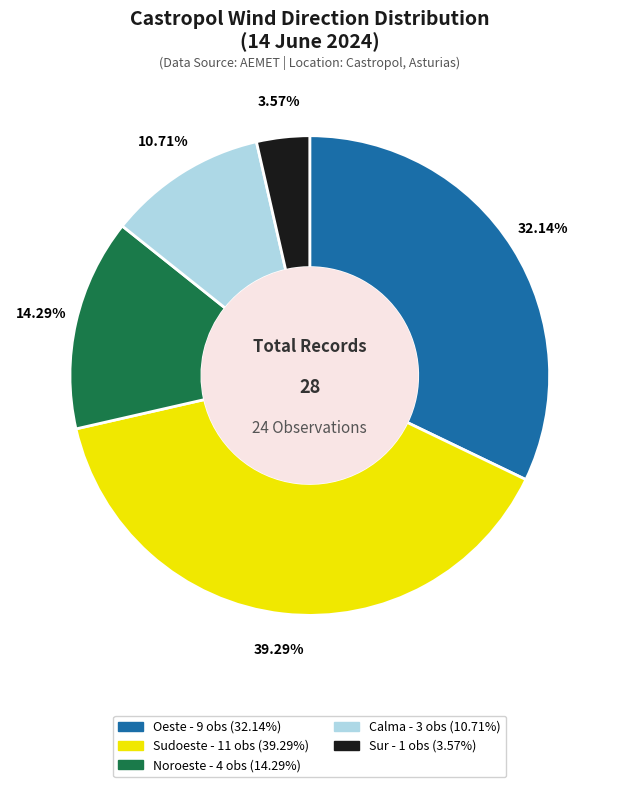

Is there any slice that represents more than half of the pie?

No